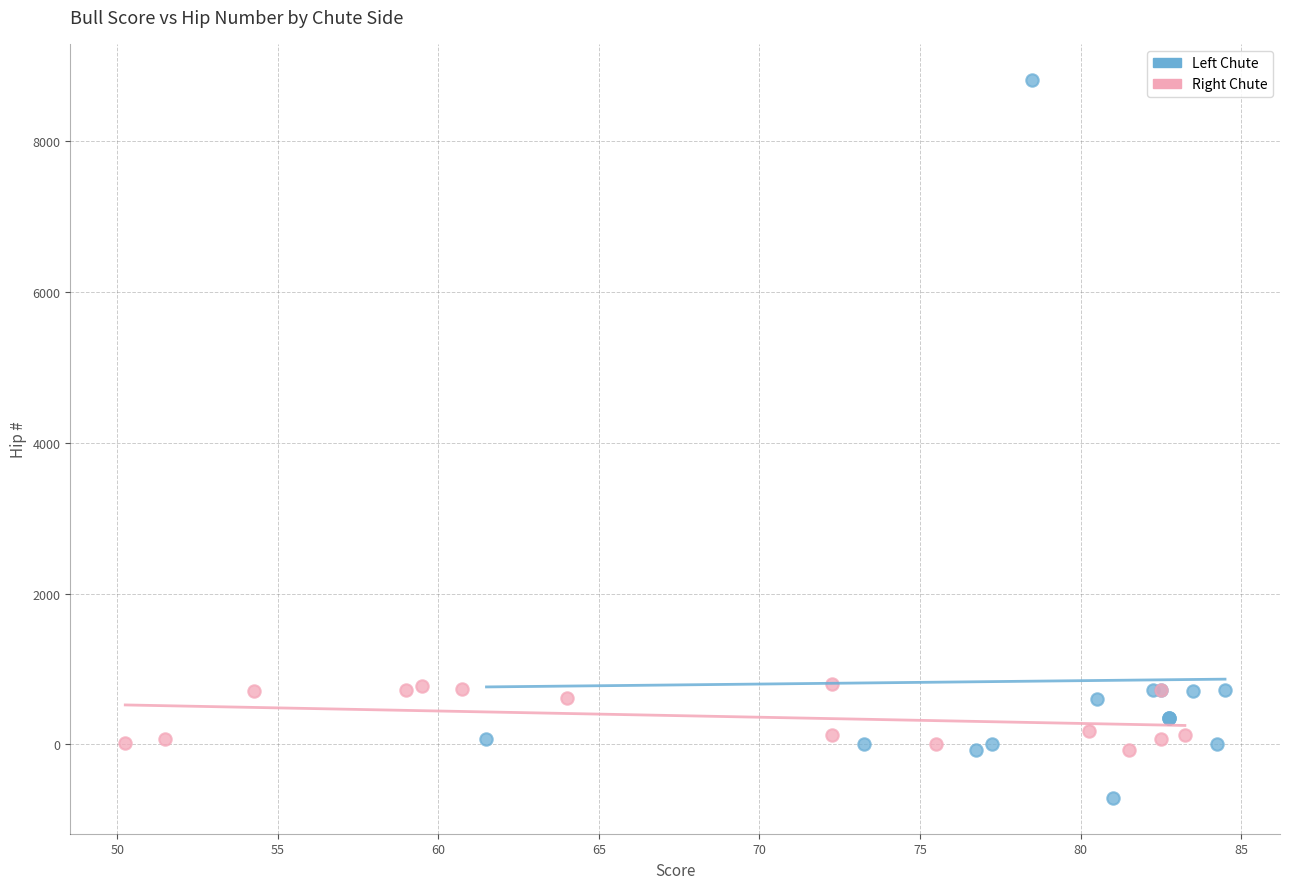

Which series contains the highest Y value?

Left Chute